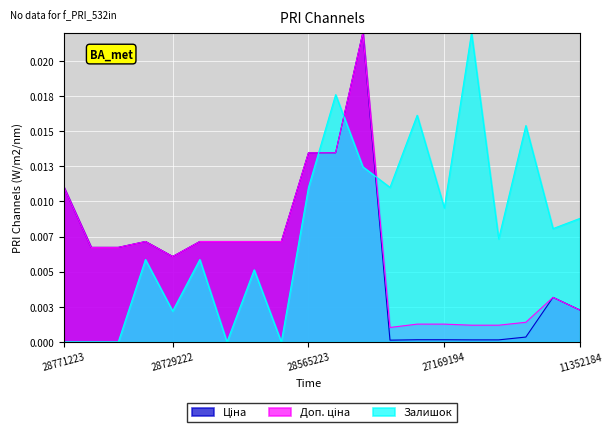

Does the chart display data point markers on the line(s)?

No